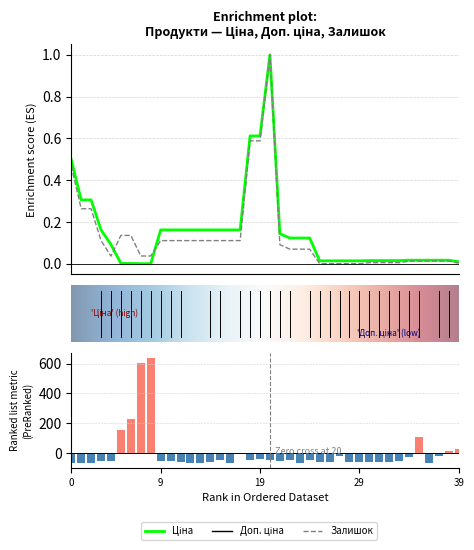

How many values in the Залишок series exceed -52?

19